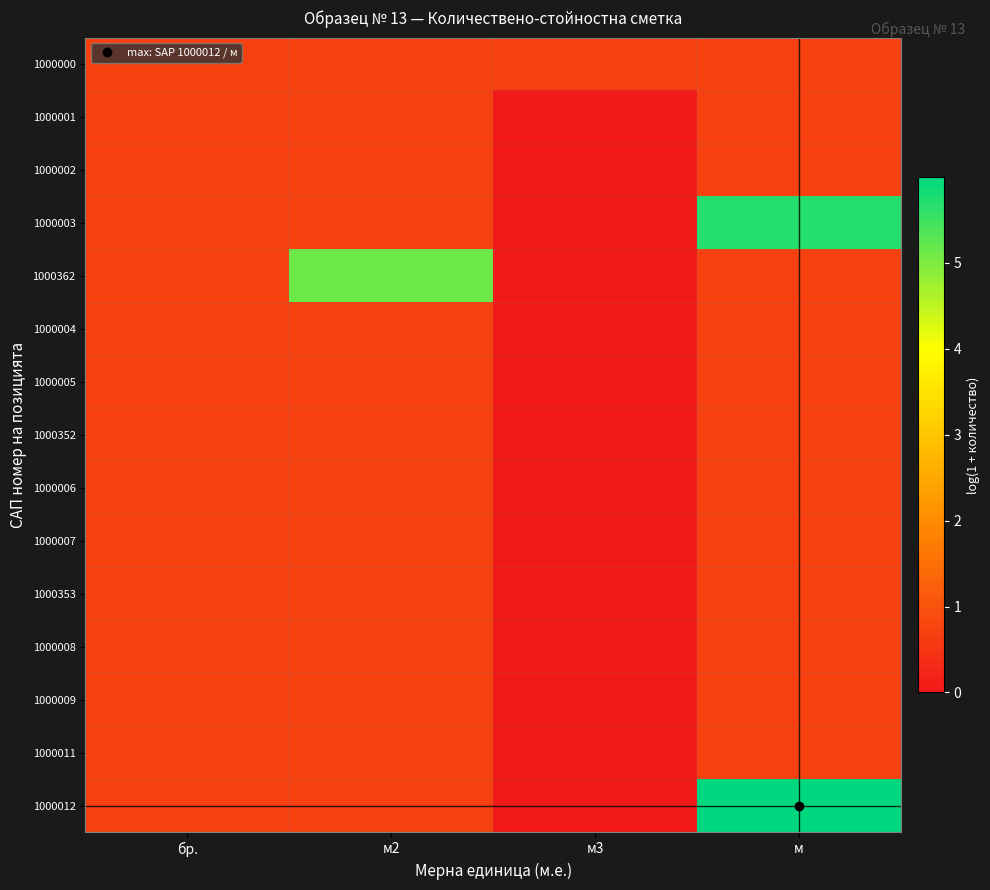

Reading left to right, extract all data points from this chart.

1000000: бр.=0.7	м2=0.7	м3=0.7	м=0.7
1000001: бр.=0.7	м2=0.7	м3=0.0	м=0.7
1000002: бр.=0.7	м2=0.7	м3=0.0	м=0.7
1000003: бр.=0.7	м2=0.7	м3=0.0	м=5.7
1000362: бр.=0.7	м2=5.1	м3=0.0	м=0.7
1000004: бр.=0.7	м2=0.7	м3=0.0	м=0.7
1000005: бр.=0.7	м2=0.7	м3=0.0	м=0.7
1000352: бр.=0.7	м2=0.7	м3=0.0	м=0.7
1000006: бр.=0.7	м2=0.7	м3=0.0	м=0.7
1000007: бр.=0.7	м2=0.7	м3=0.0	м=0.7
1000353: бр.=0.7	м2=0.7	м3=0.0	м=0.7
1000008: бр.=0.7	м2=0.7	м3=0.0	м=0.7
1000009: бр.=0.7	м2=0.7	м3=0.0	м=0.7
1000011: бр.=0.7	м2=0.7	м3=0.0	м=0.7
1000012: бр.=0.7	м2=0.7	м3=0.0	м=6.0